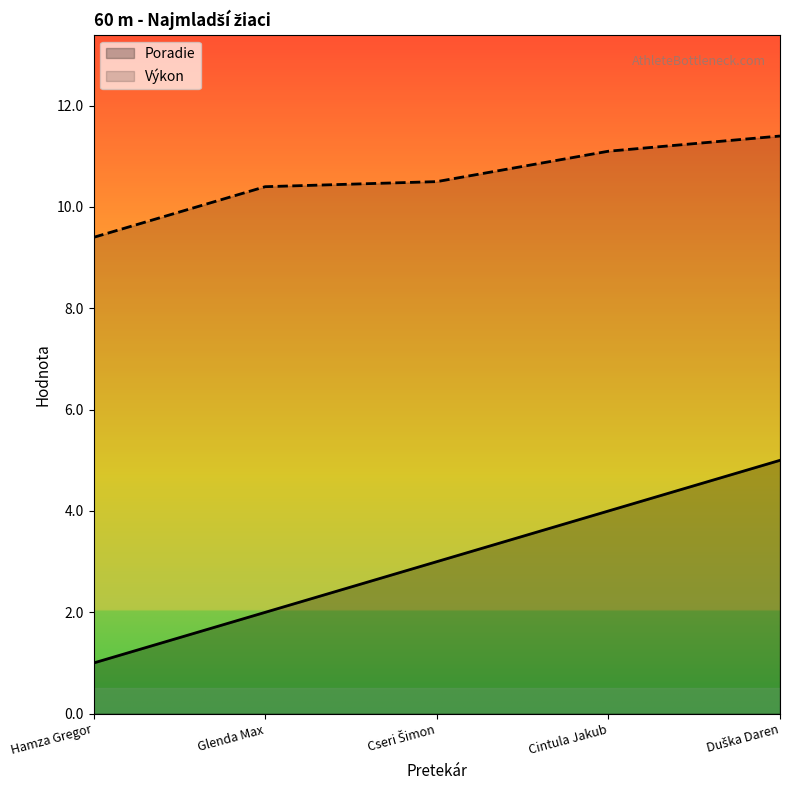

What is the difference between the Výkon values at Hamza Gregor and Cseri Šimon?

1.1